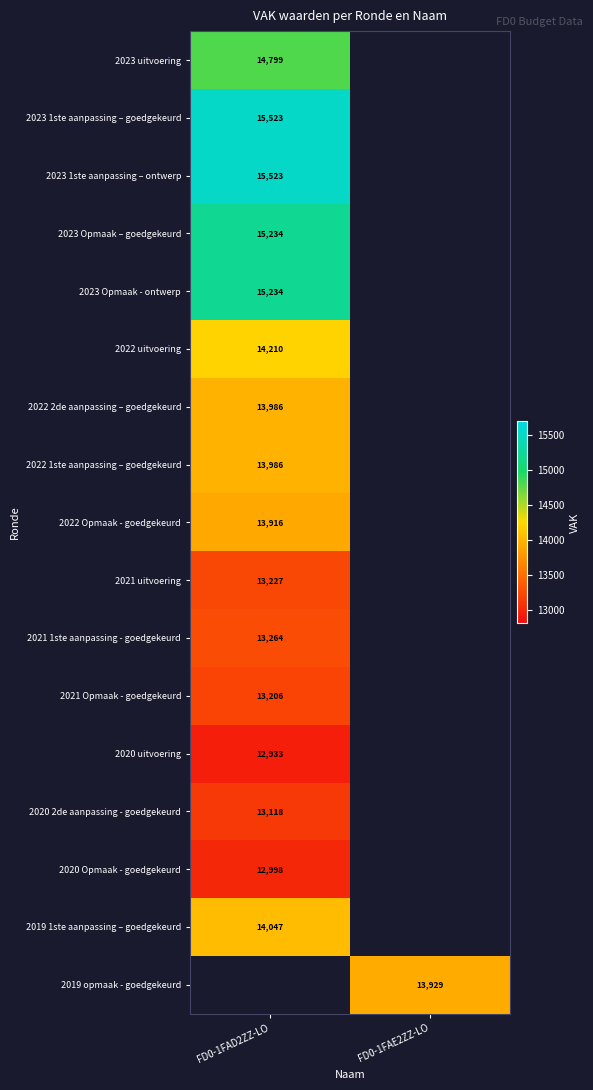

True or false: 2022 uitvoering has a value of 24299 at FD0-1FAD2ZZ-LO.

False